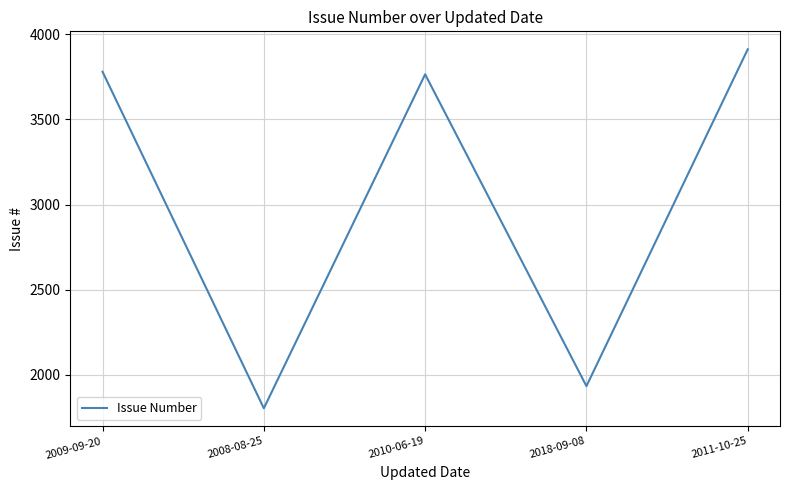

Does the chart have visible grid lines?

Yes